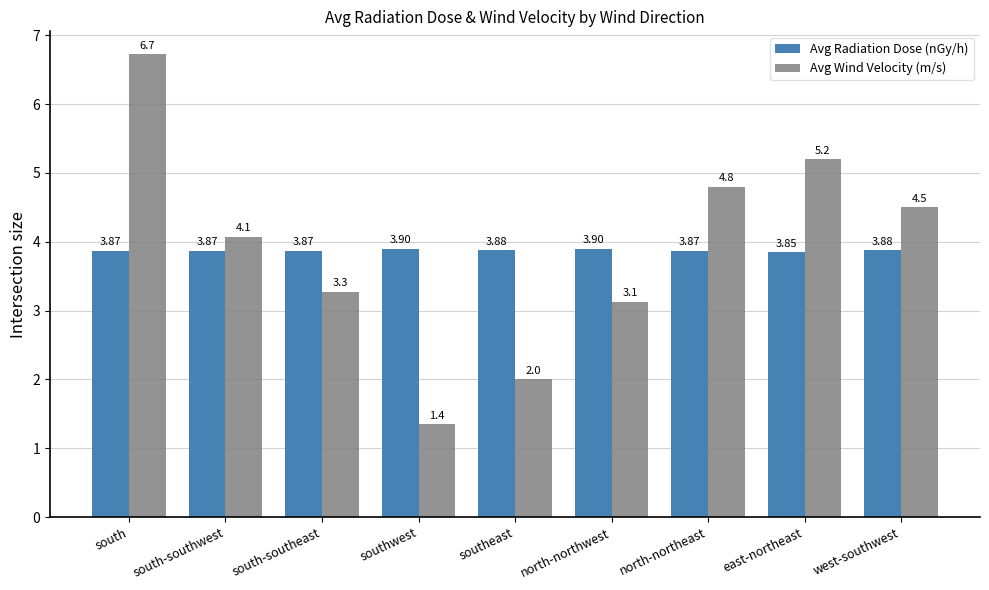

How many values in the Avg Wind Velocity (m/s) series exceed 4?

5